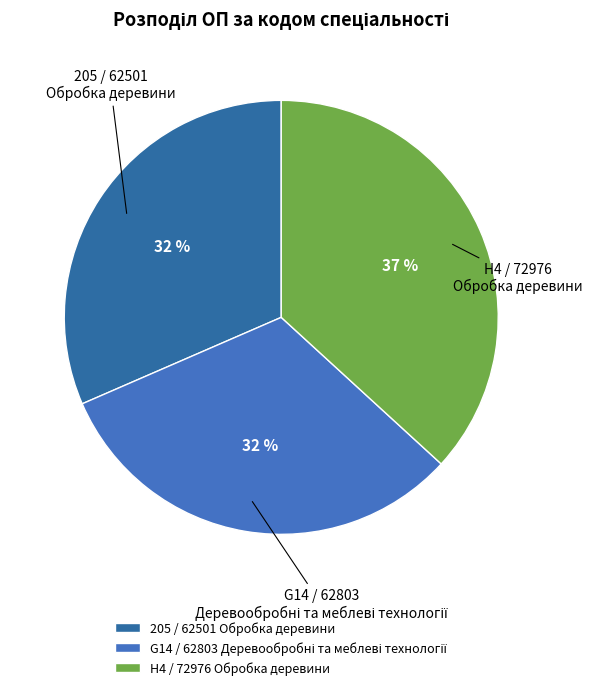

Which category has the biggest portion of the pie?

H4 / 72976 Обробка деревини